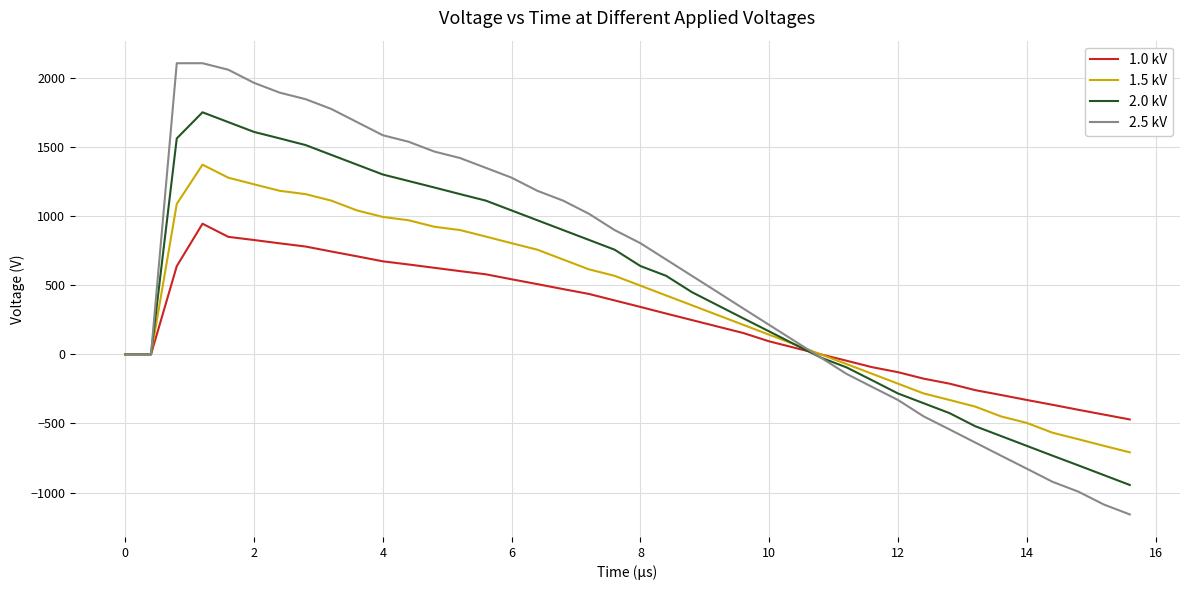

What is the smallest value displayed?

-1158